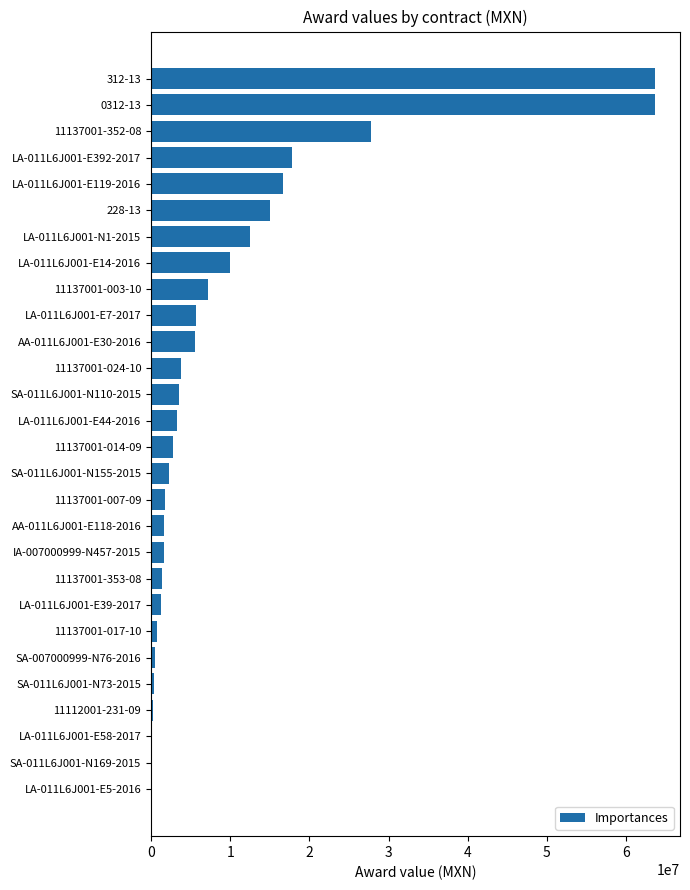

What is the sum of the values at AA-011L6J001-E118-2016 and SA-011L6J001-N110-2015?

5157670.0